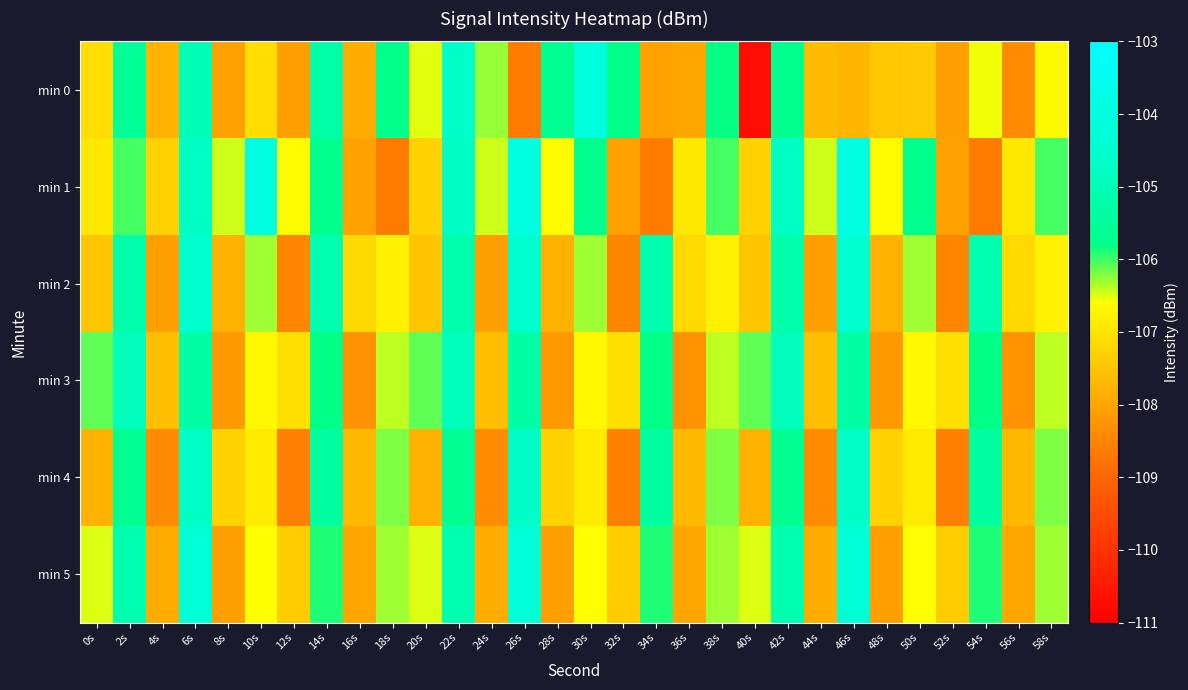

At how many categories does at least one series exceed -106?

16